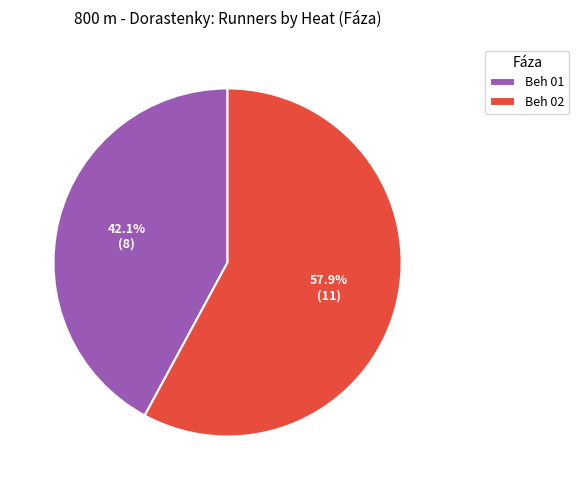

Which category has the smallest portion of the pie?

Beh 01